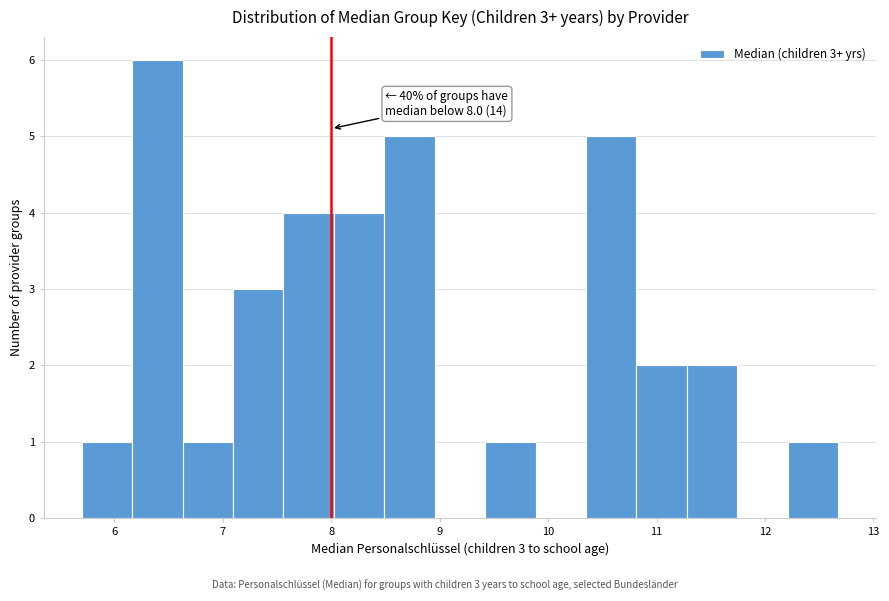

Which range on the x-axis has the tallest bar?

6.2 to 6.6